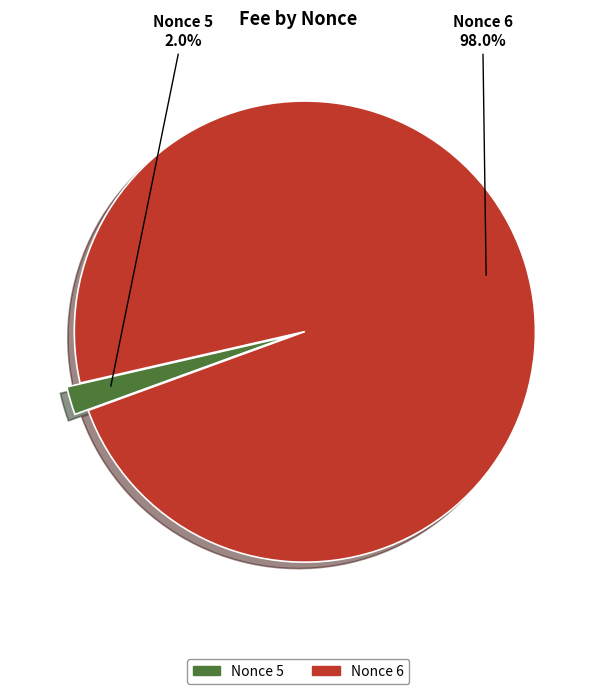

Is there a majority slice in this chart?

Yes